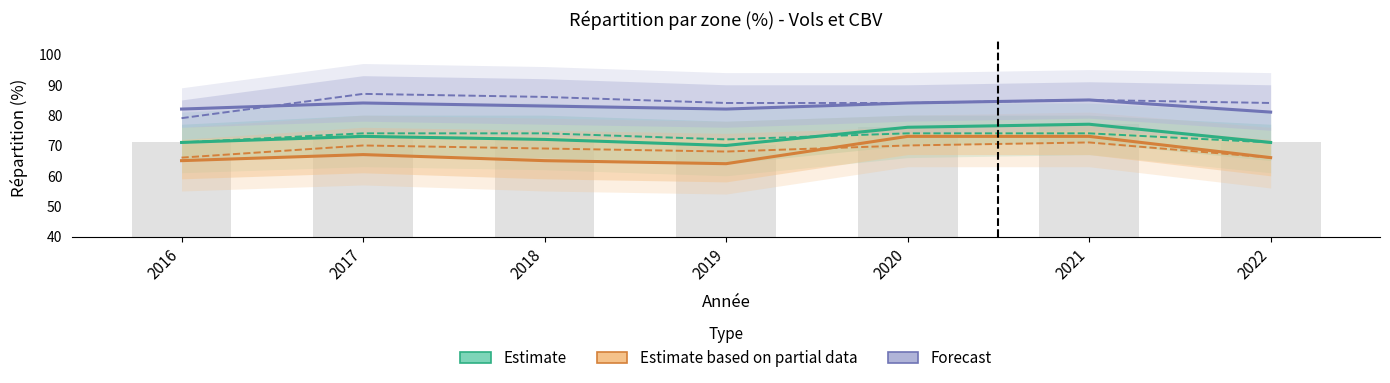

How many series are shown in this chart?

3